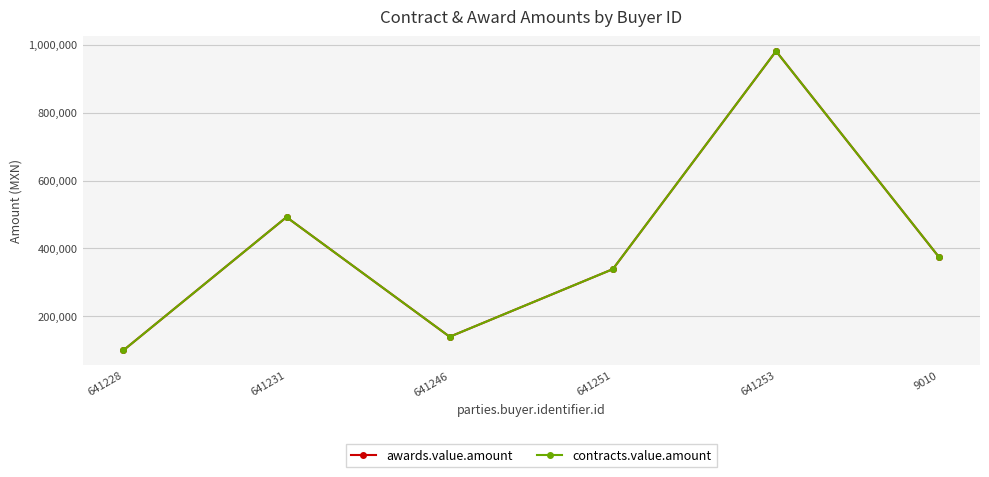

Which category has the lowest value in the awards.value.amount series?

641228